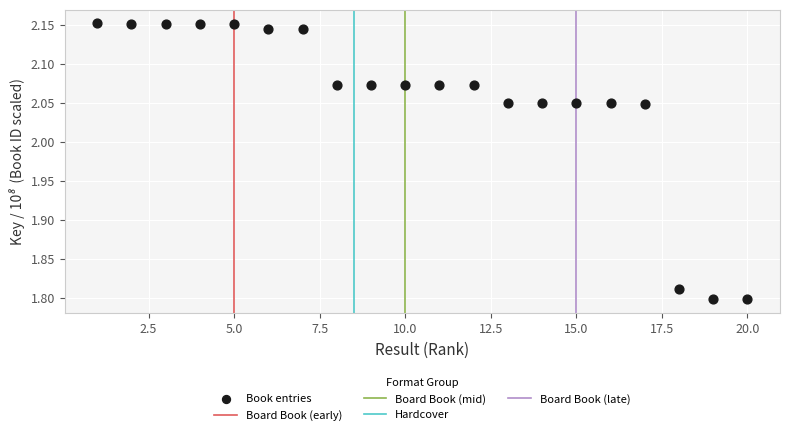

What is the range of Y values (max minus min)?

0.4